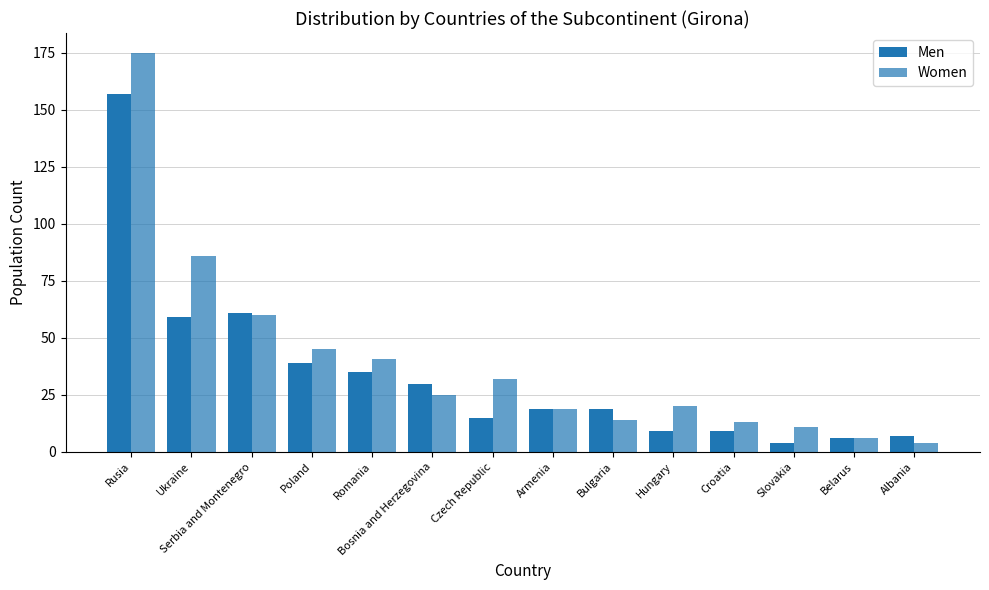

How many categories are shown in the chart?

14